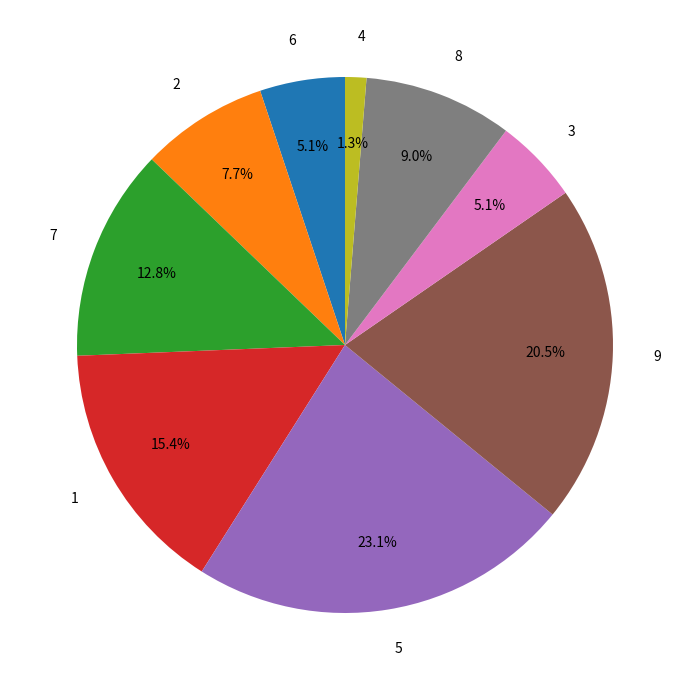

Which has a higher value, 8 or 5?

5